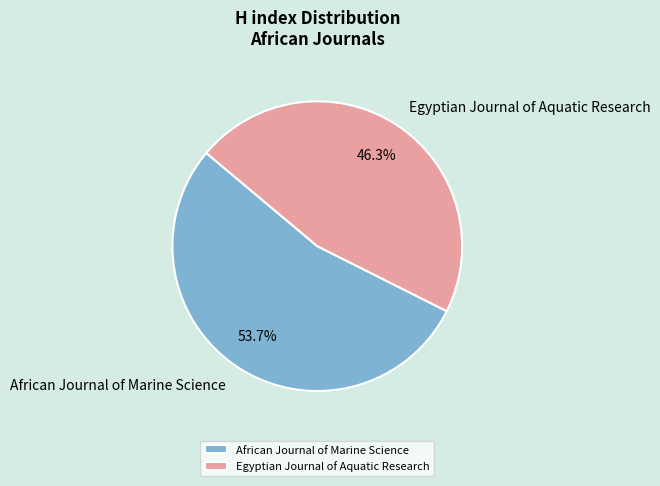

What percentage is the Egyptian Journal of Aquatic Research slice, to the nearest percent?

46%